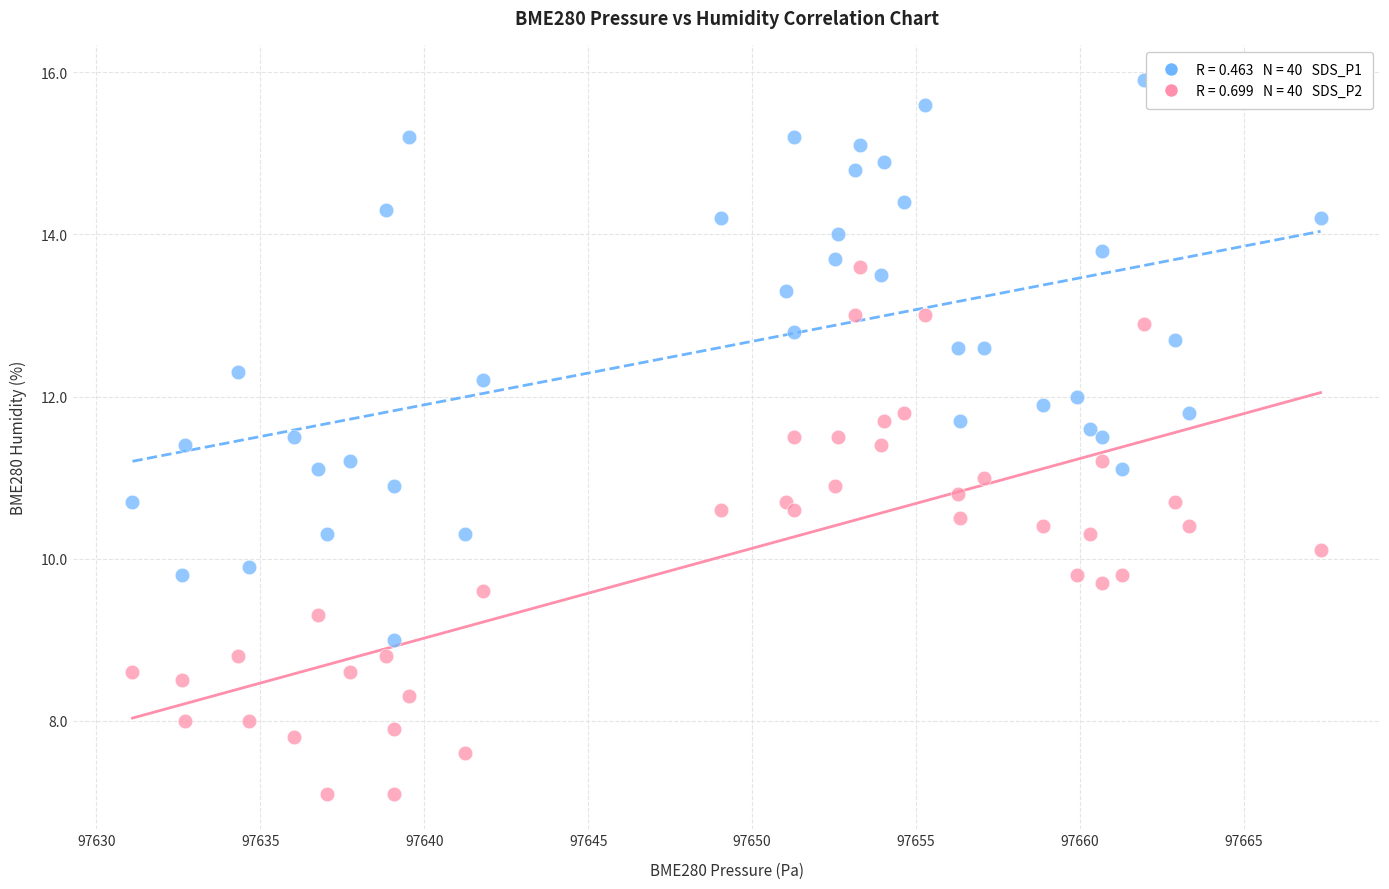

Across all data points, what is the range of Y values (max minus min)?

8.8